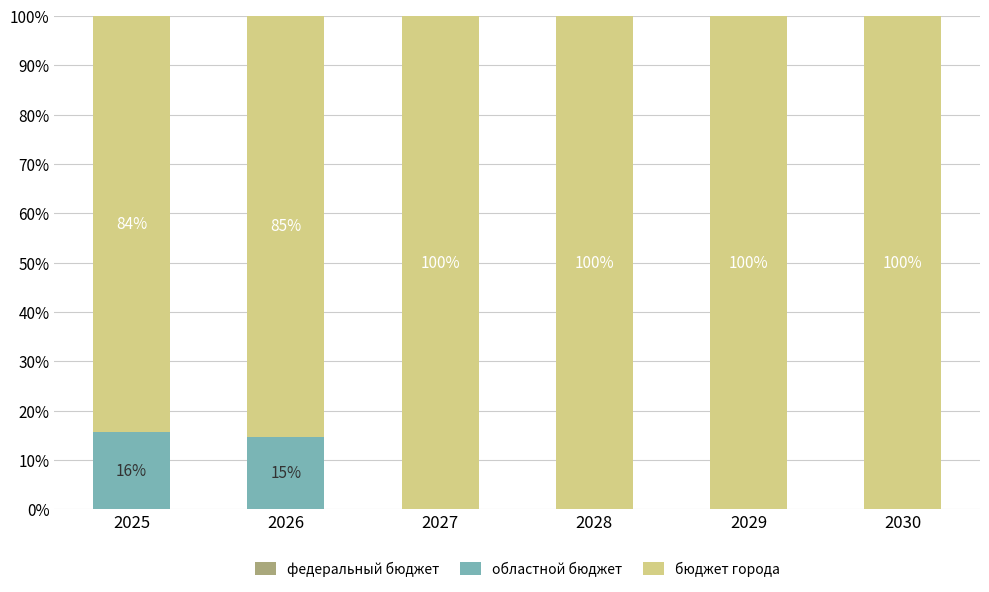

Does the chart contain stacked bars?

Yes